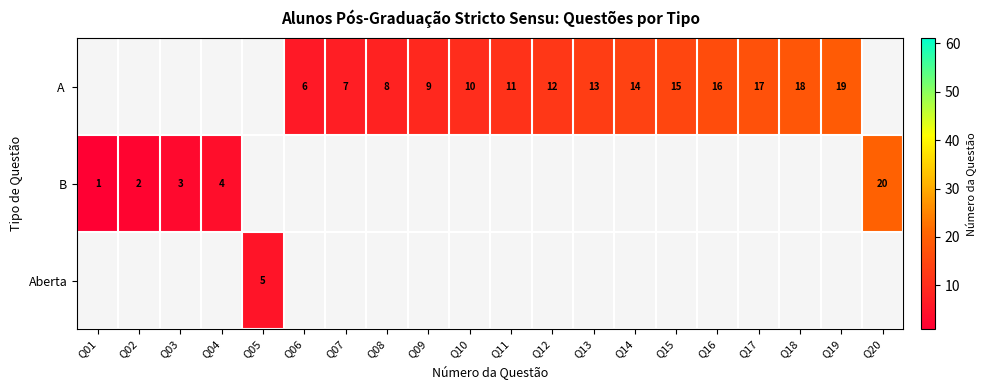

The value of B at Q02 is 1. True or false?

False